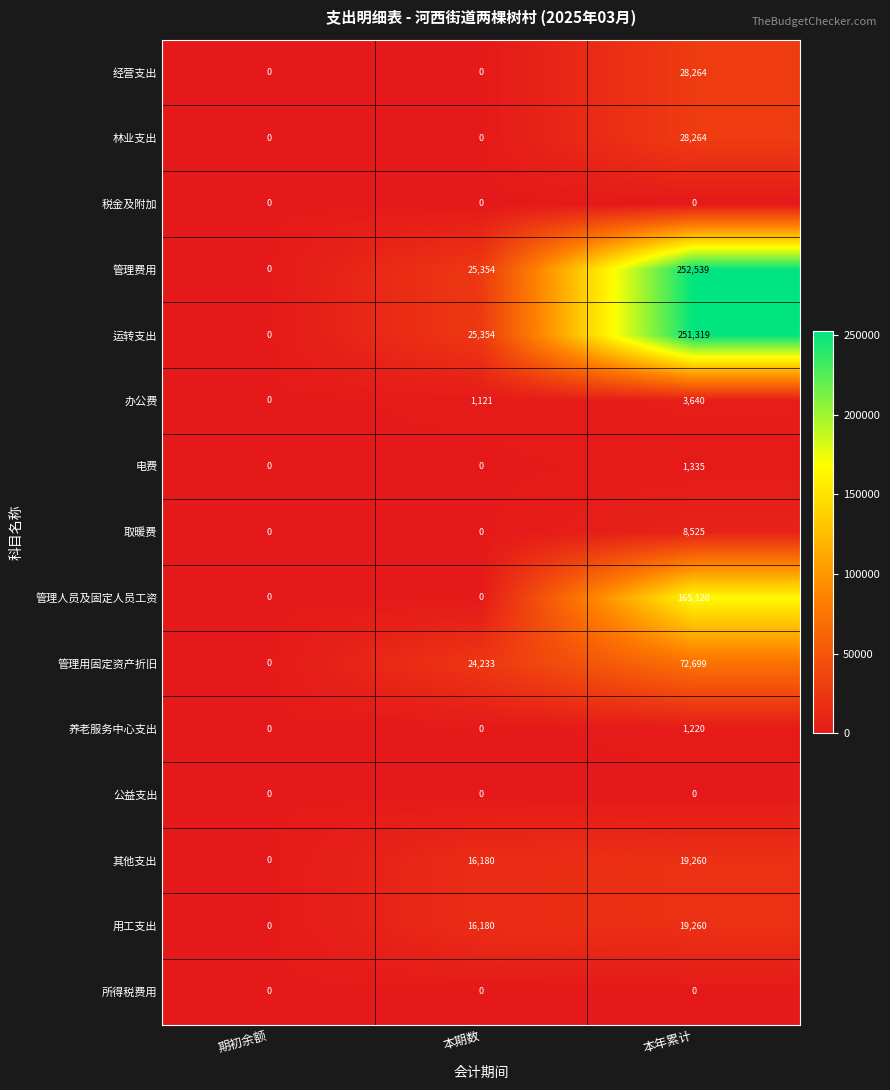

Is it true that 管理人员及固定人员工资 equals 109394 at 期初余额?

False